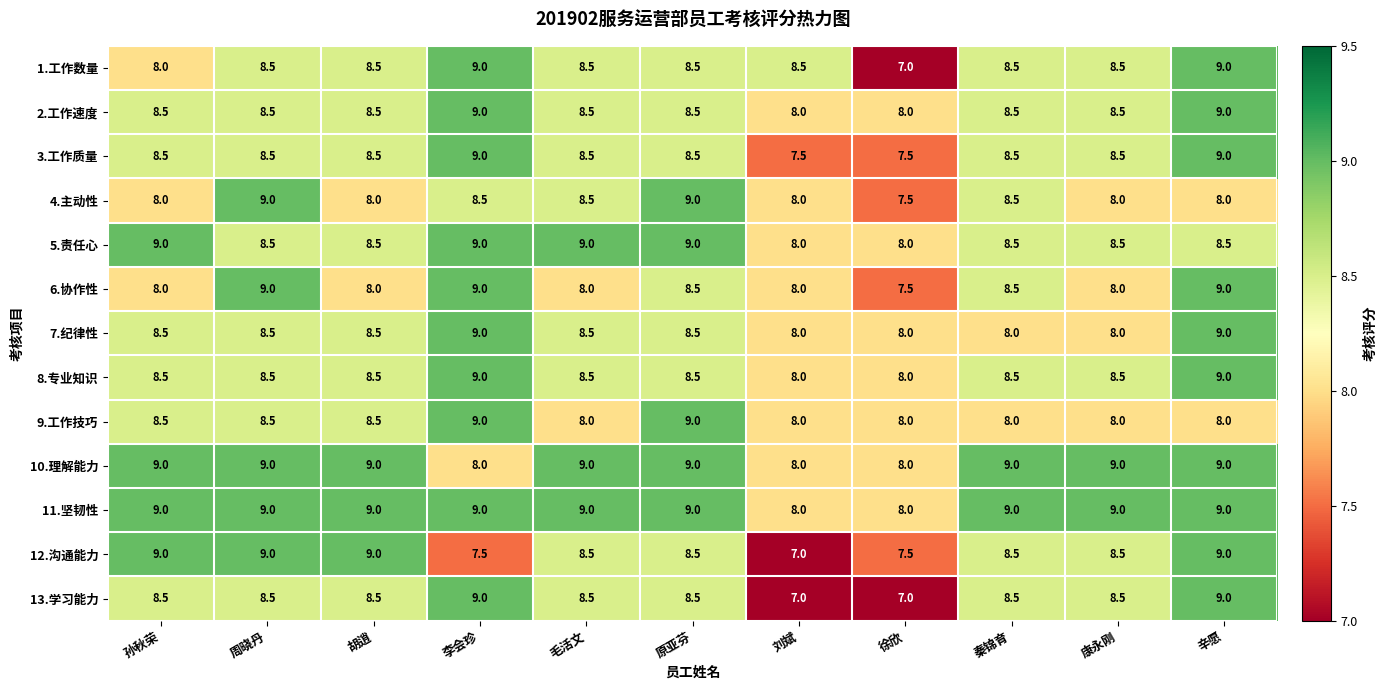

What is the difference between the second highest and second lowest values in the 3.工作质量 series?

1.5